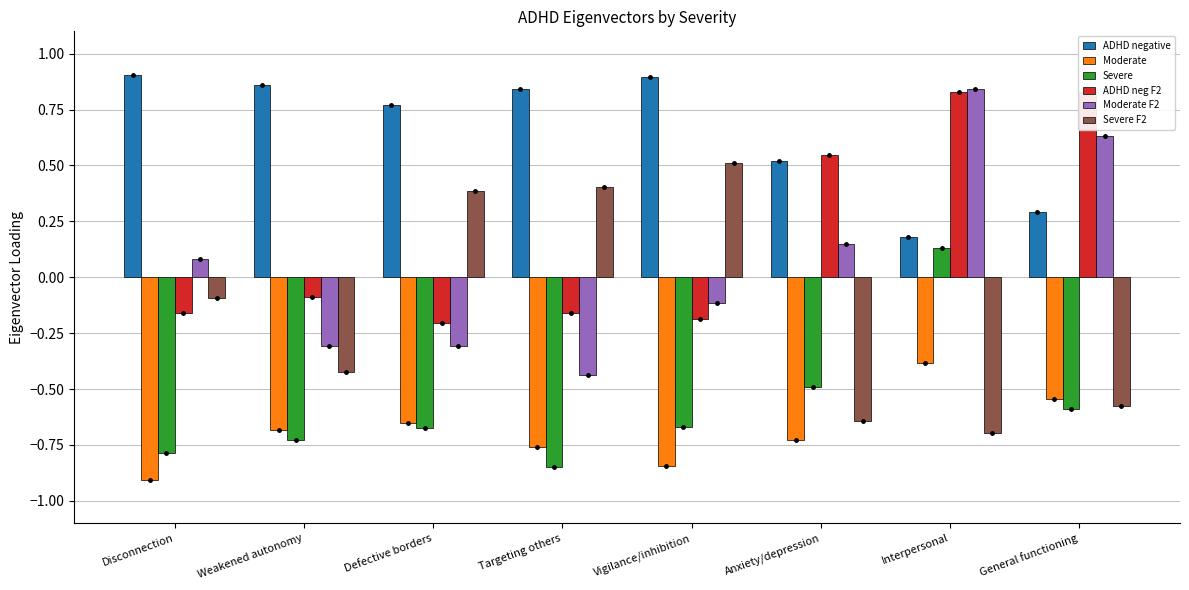

At which label does Severe F2 reach its peak?

Vigilance/inhibition